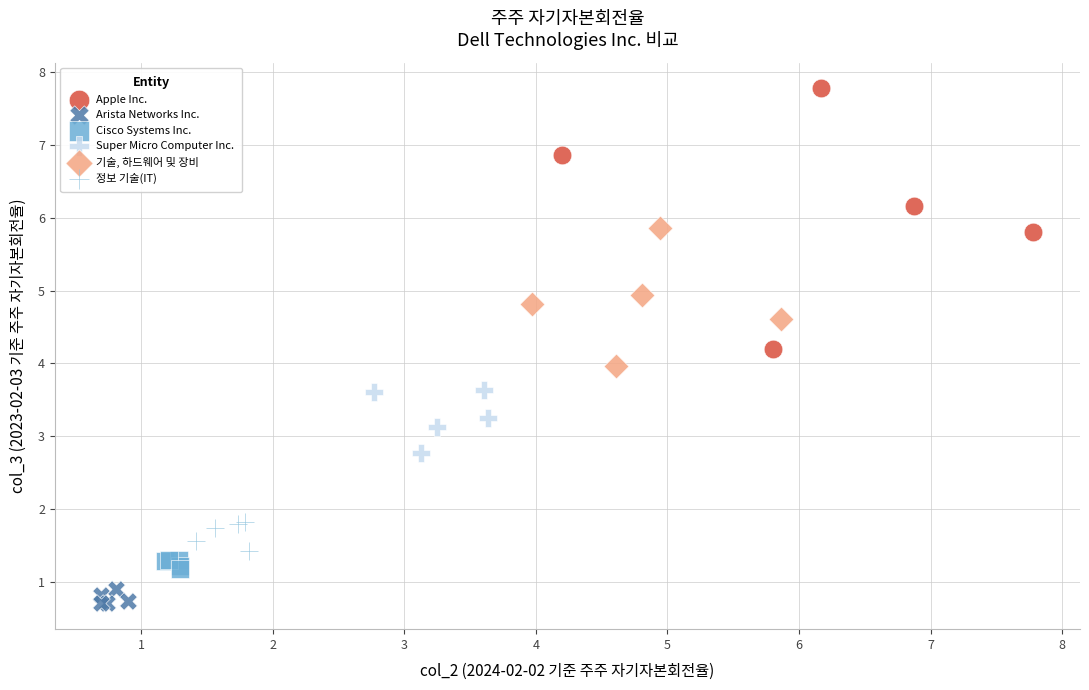

Which series contains the lowest Y value?

Arista Networks Inc.